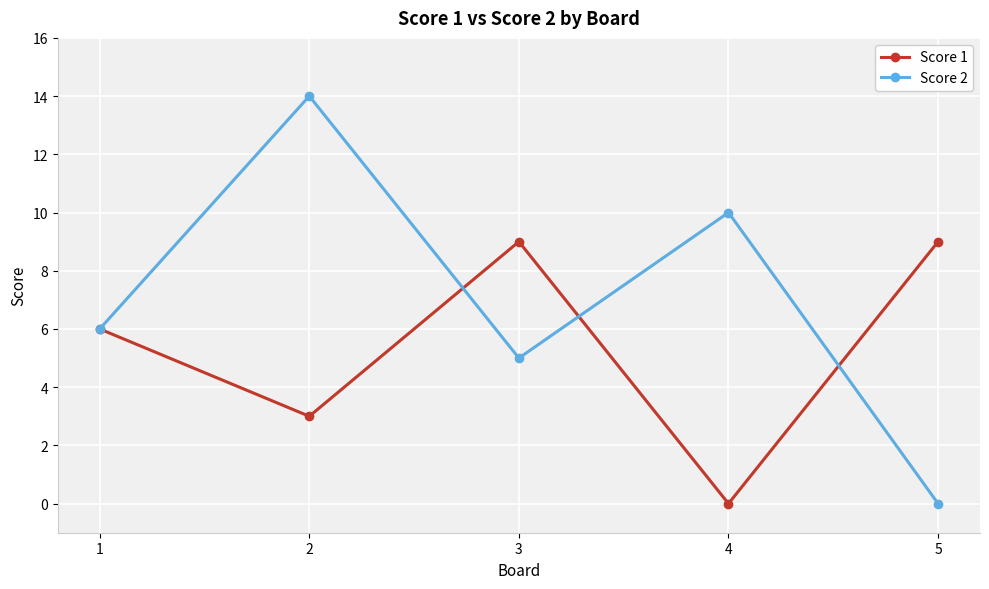

What is the greatest value displayed?

14